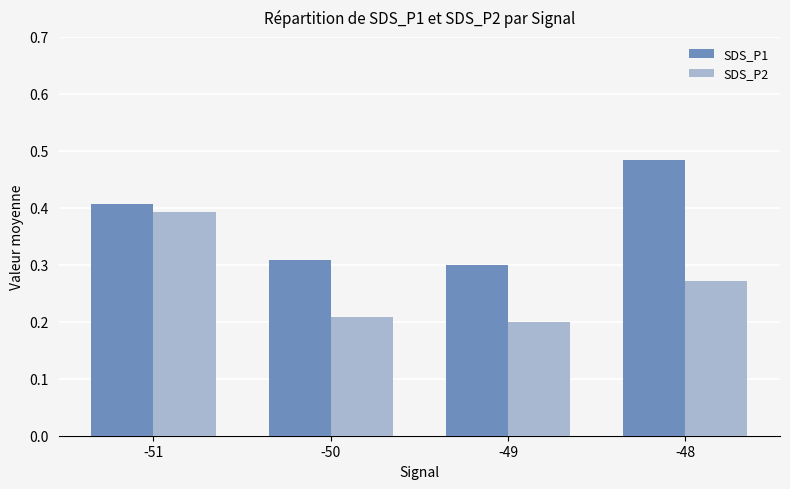

How many series are shown in this chart?

2